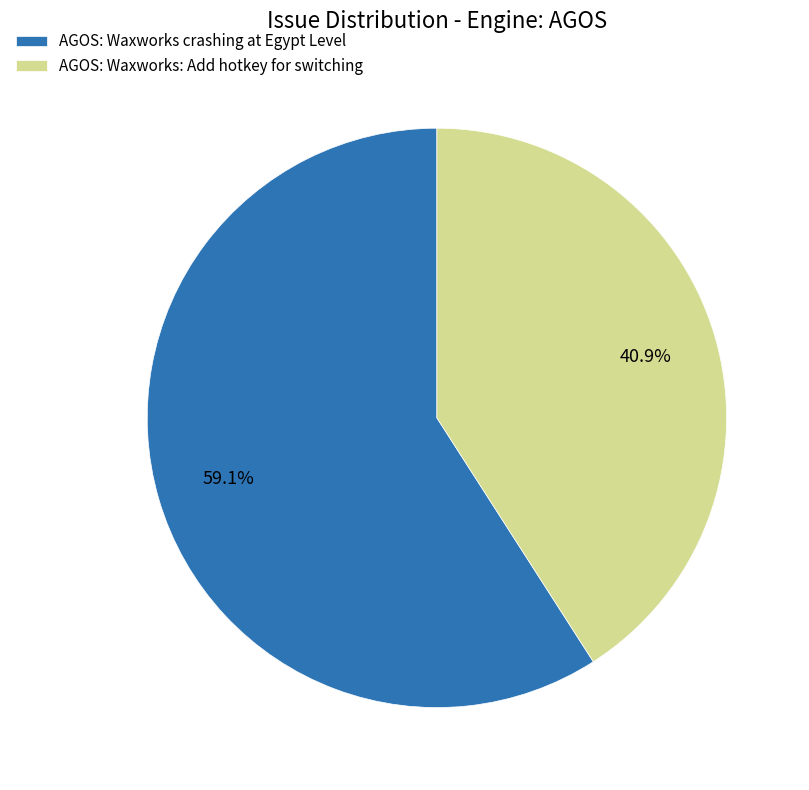

Which category has the biggest portion of the pie?

AGOS: Waxworks crashing at Egypt Level